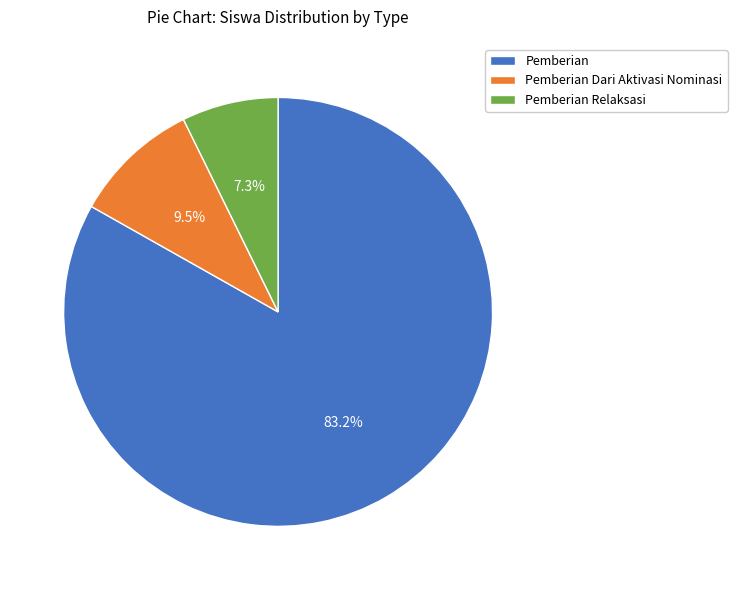

Rank the categories by value from highest to lowest.

Pemberian, Pemberian Dari Aktivasi Nominasi, Pemberian Relaksasi